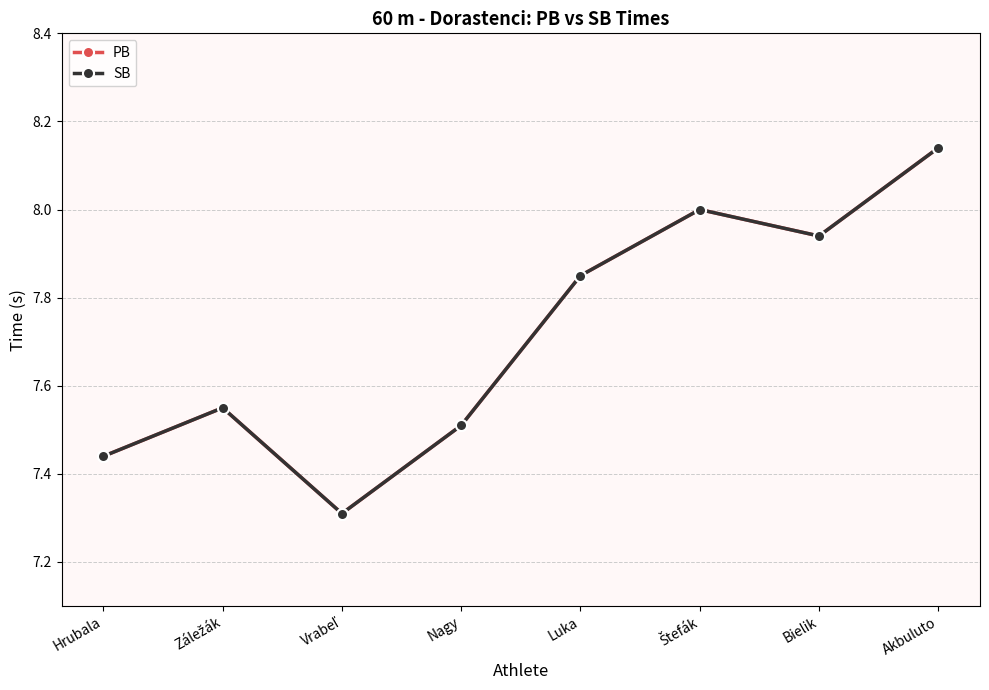

Reading right to left, list all the values displayed in this chart.

PB: 8.1	7.9	8.0	7.8	7.5	7.3	7.5	7.4
SB: 8.1	7.9	8.0	7.8	7.5	7.3	7.5	7.4